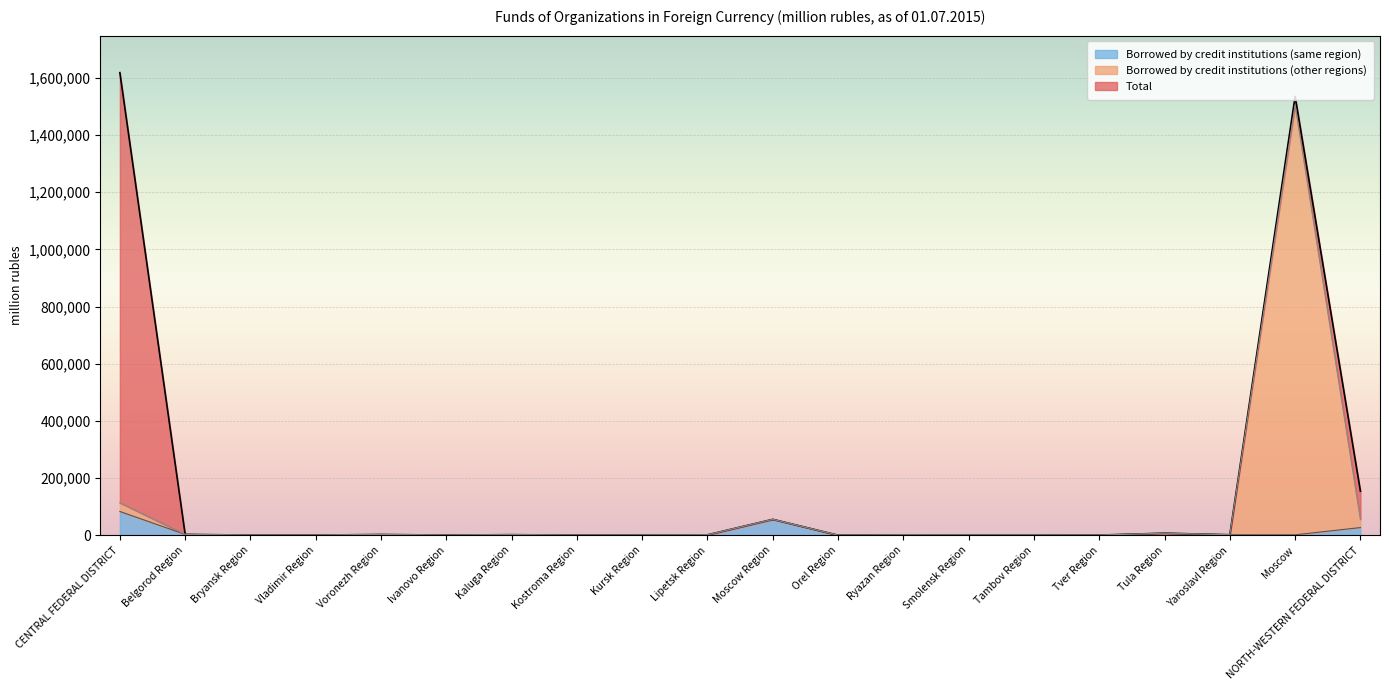

In Borrowed by credit institutions (same region), how many points are lower than both neighbors (excluding endpoints)?

6